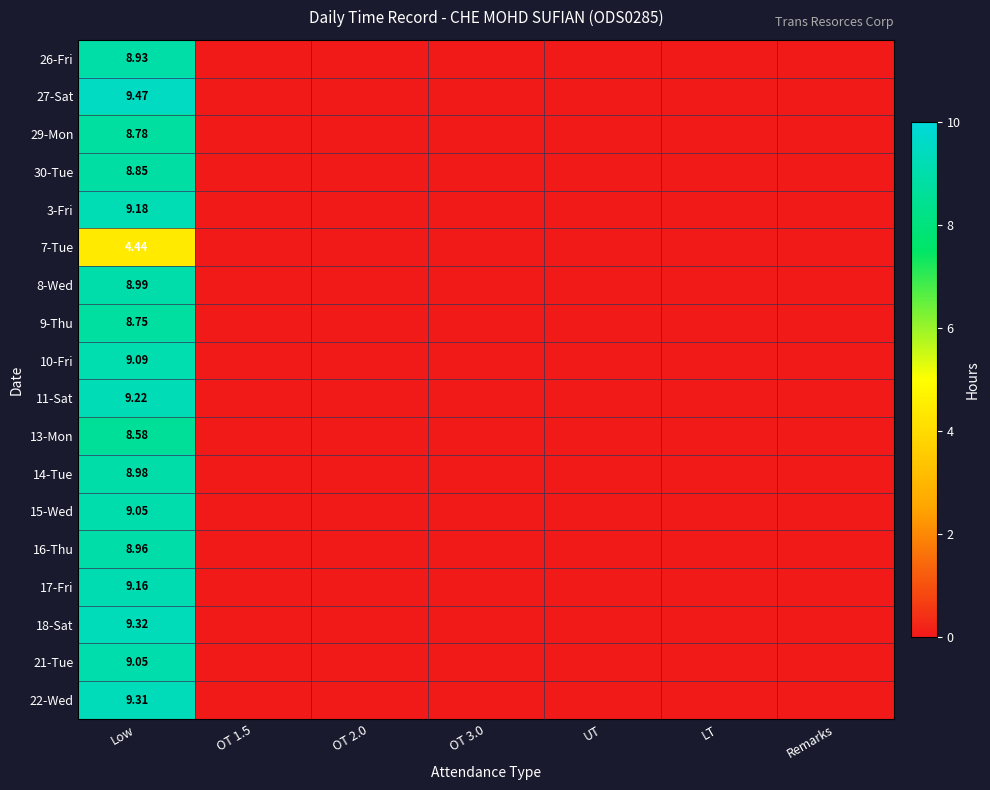

At which category is the sum across all series the highest?

Low